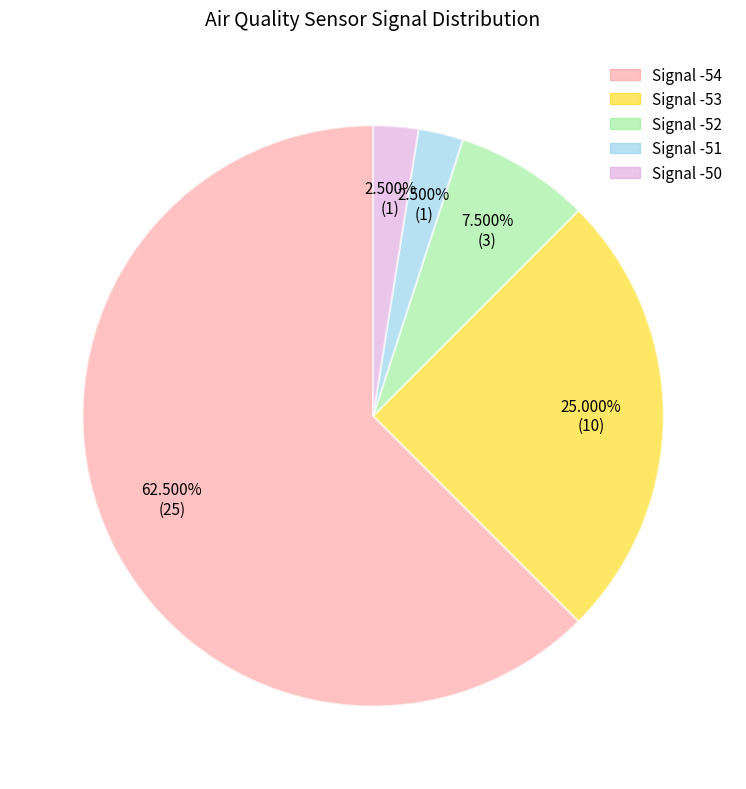

Does any single category account for the majority?

Yes